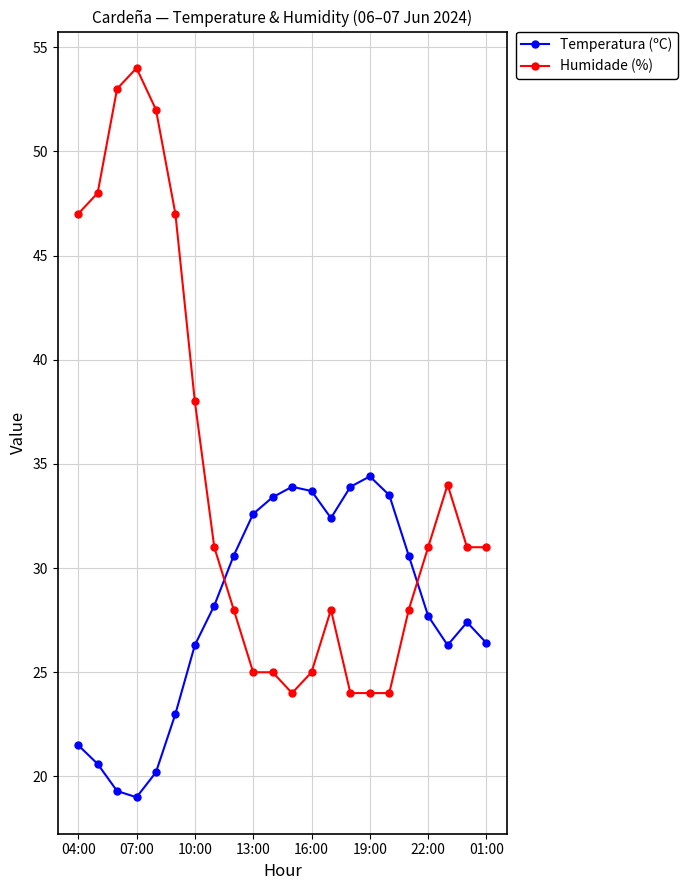

What is the greatest value displayed?

54.0